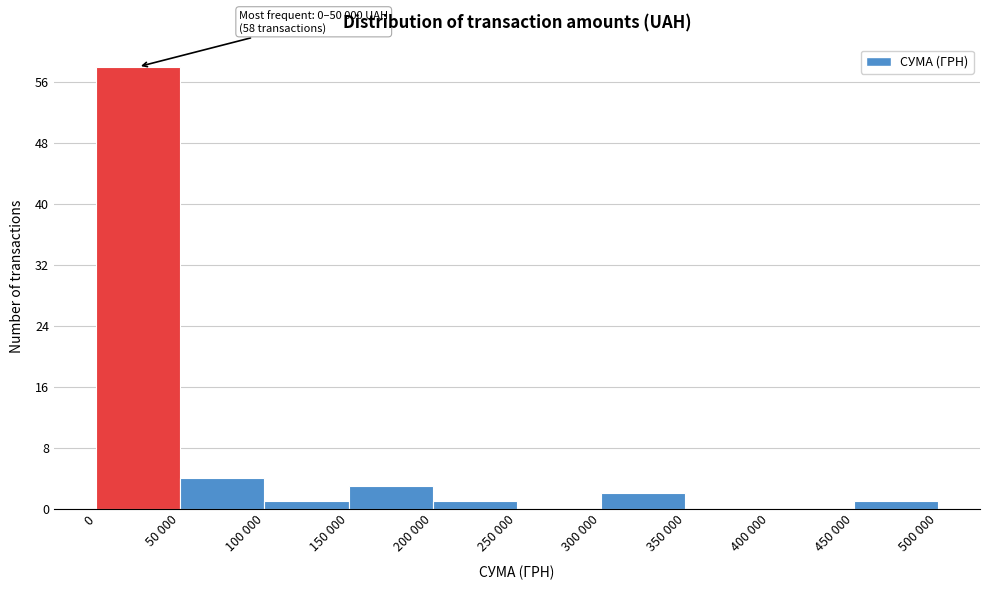

Reading left to right, transcribe all the data shown in this chart.

0=58	50 000=4	100 000=1	150 000=3	200 000=1	250 000=0	300 000=2	350 000=0	400 000=0	450 000=1